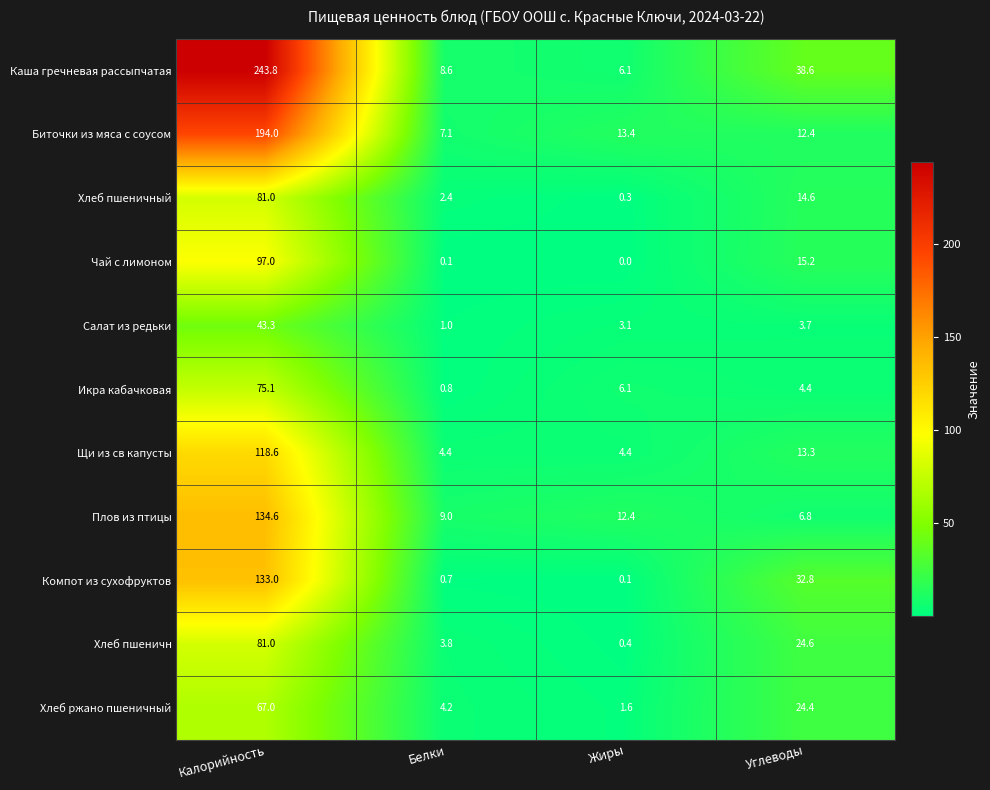

Which series has the widest spread of values?

Каша гречневая рассыпчатая